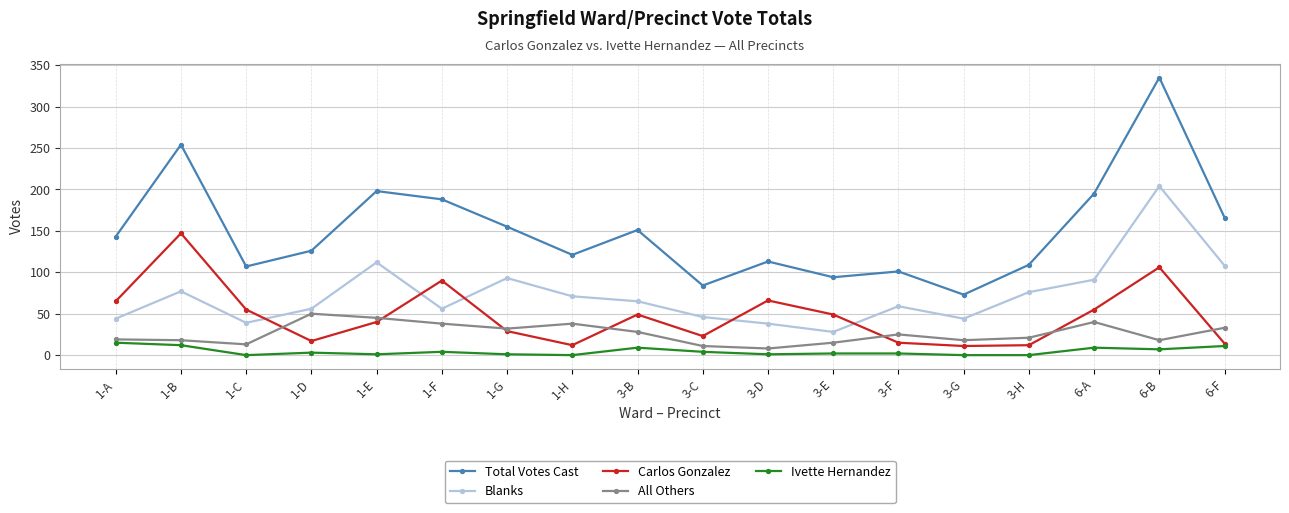

How many intersections are there between Carlos Gonzalez and All Others?

7